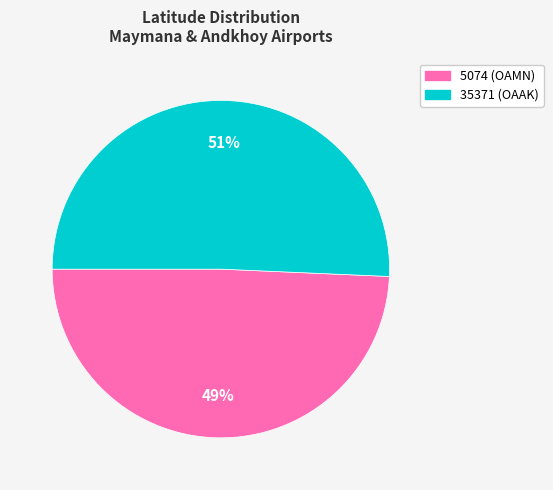

To the nearest percent, what is the average slice percentage?

50%